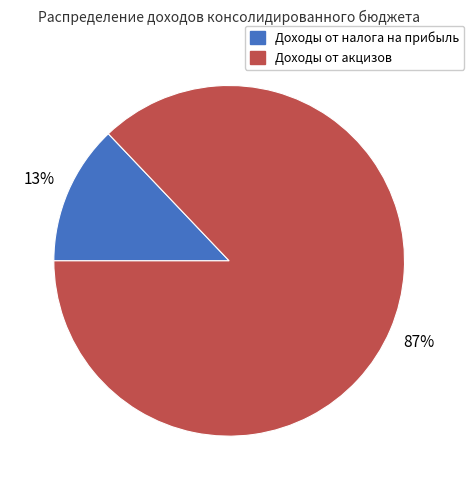

To the nearest percent, what percentage of the pie is Доходы от акцизов?

87%